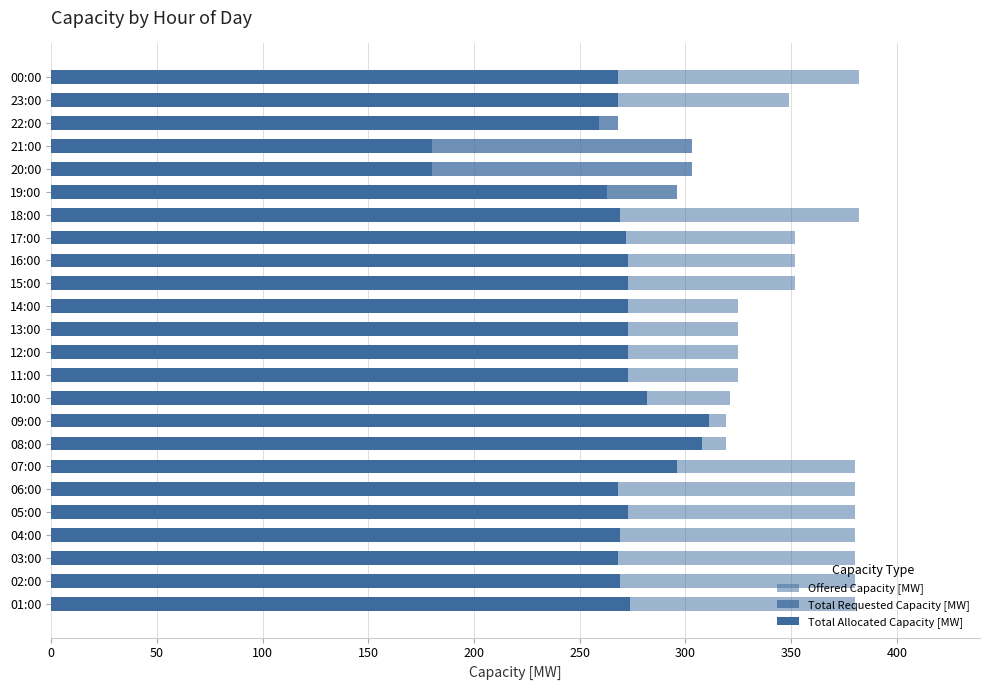

Is it true that Total Requested Capacity [MW] equals 160 at 17:00?

False